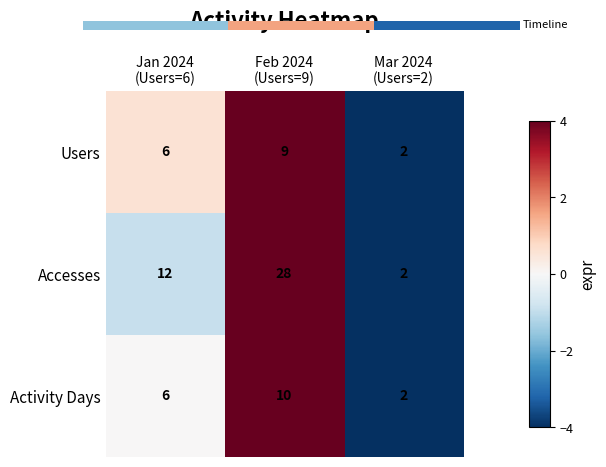

Reading left to right, list all the values displayed in this chart.

Users: 6	9	2
Accesses: 12	28	2
Activity Days: 6	10	2